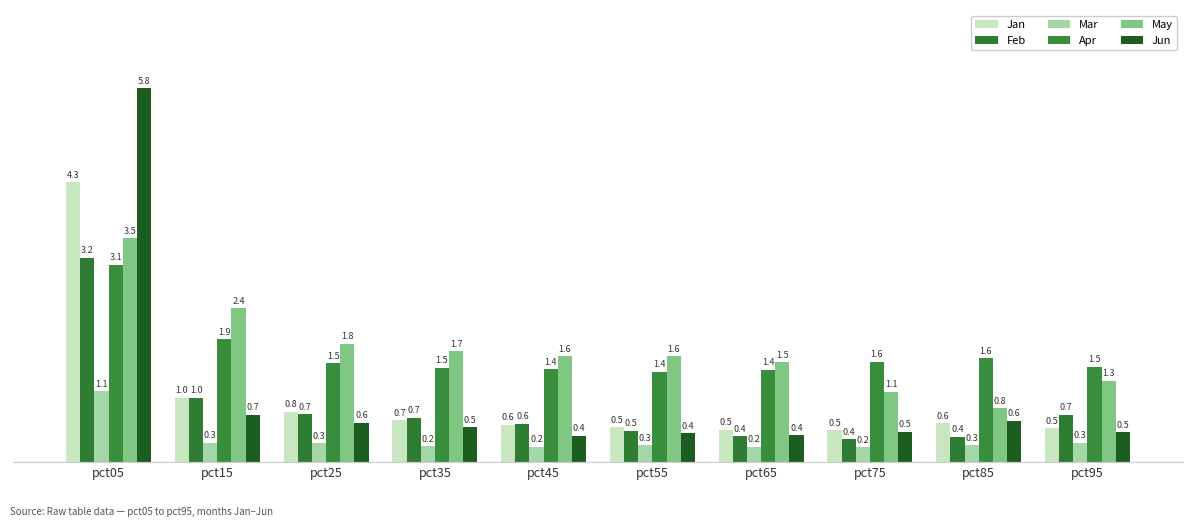

Read the Apr value at pct25.

1.5